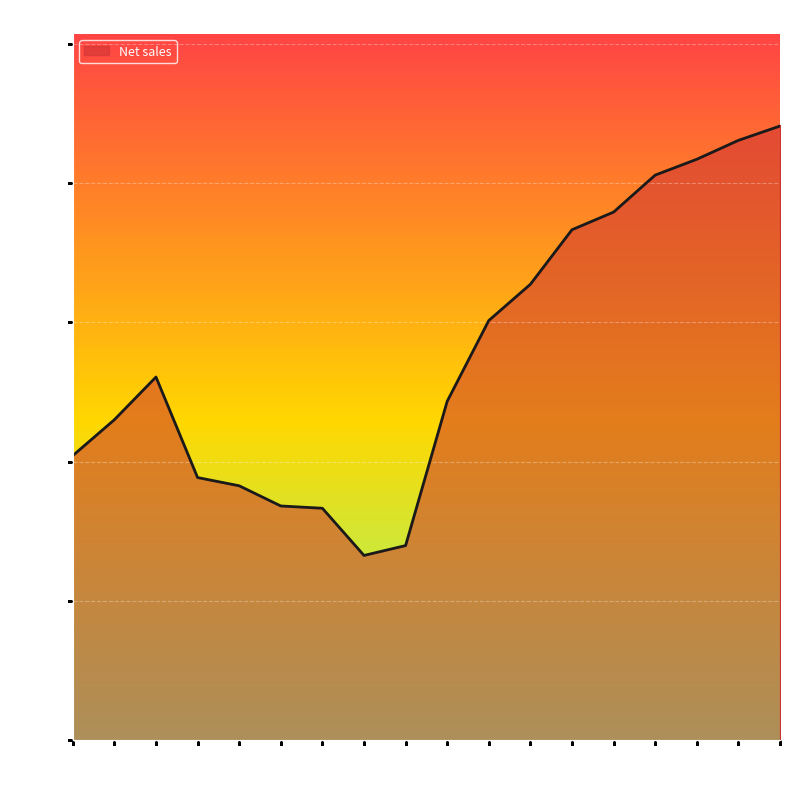

Which label corresponds to the largest value in the chart?

2022-02-28